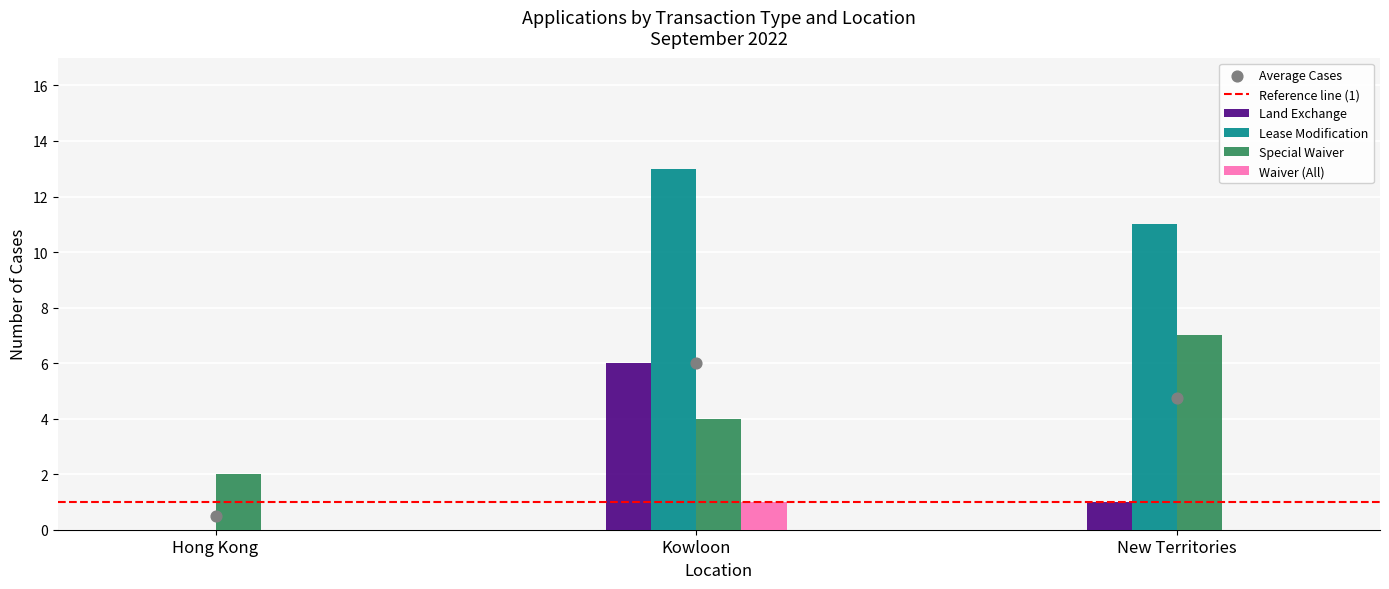

Which series reaches the maximum Y coordinate?

Lease Modification - Total Received